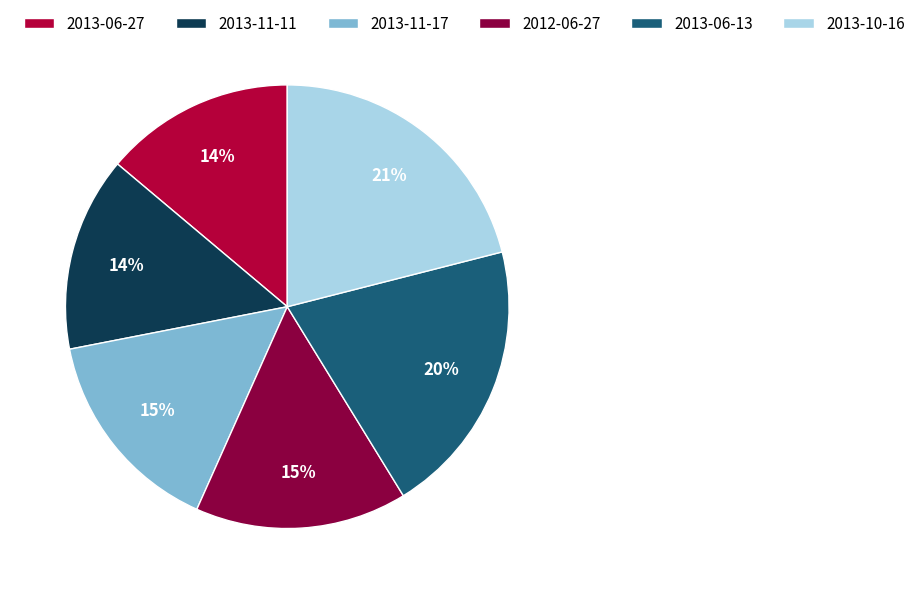

Does 2012-06-27 represent more than half of the total?

No